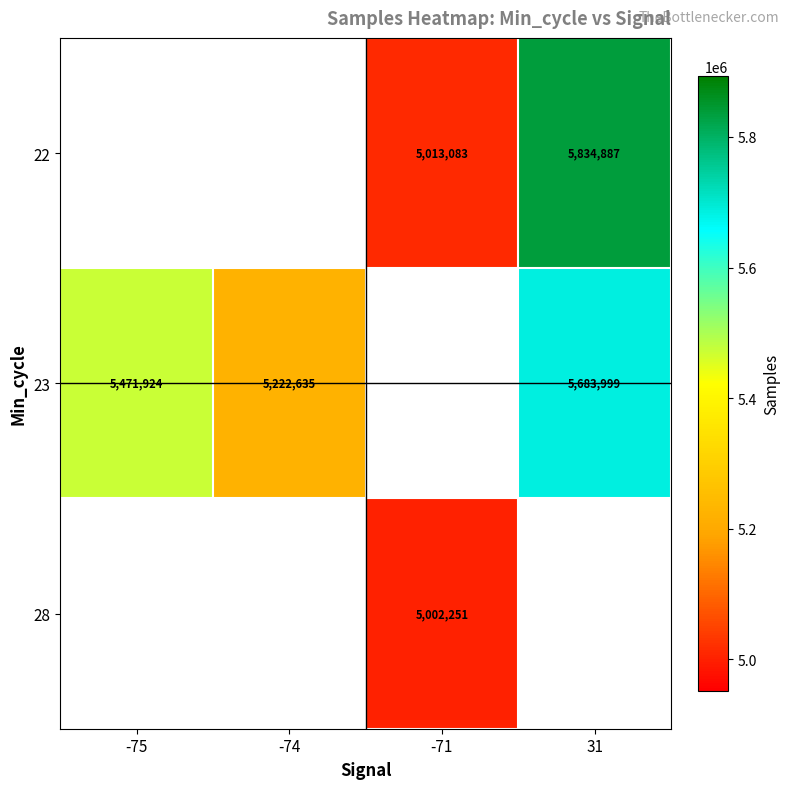

At which category does the chart reach its peak across all series?

31